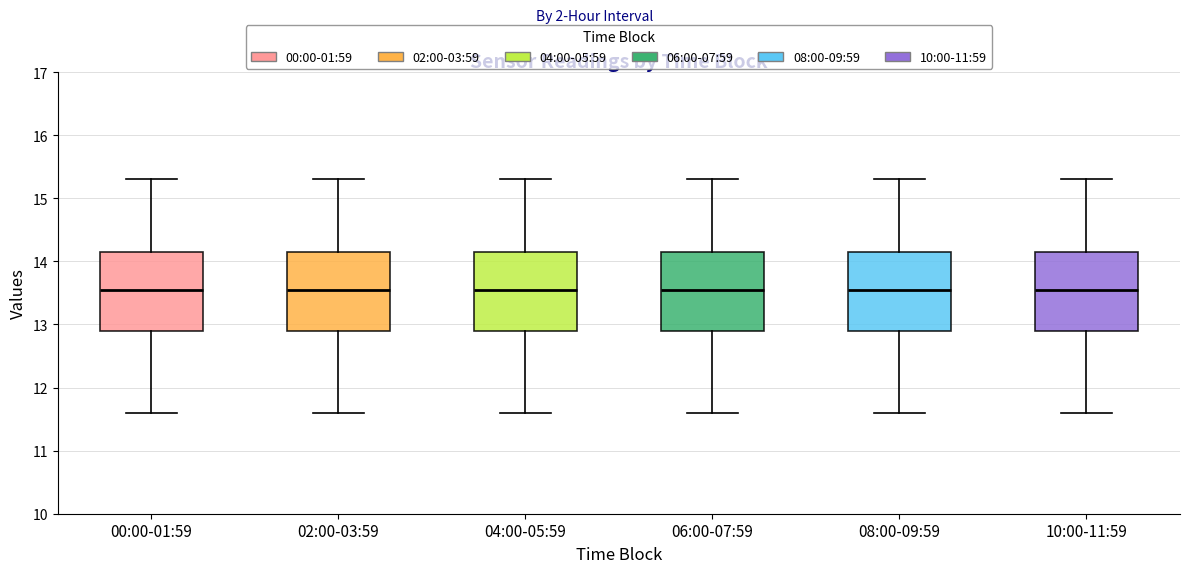

Where is the upper edge of the box for 08:00-09:59 on the y-axis? The values are not printed on the chart, so give them approximately, as read against the axis.

14.2